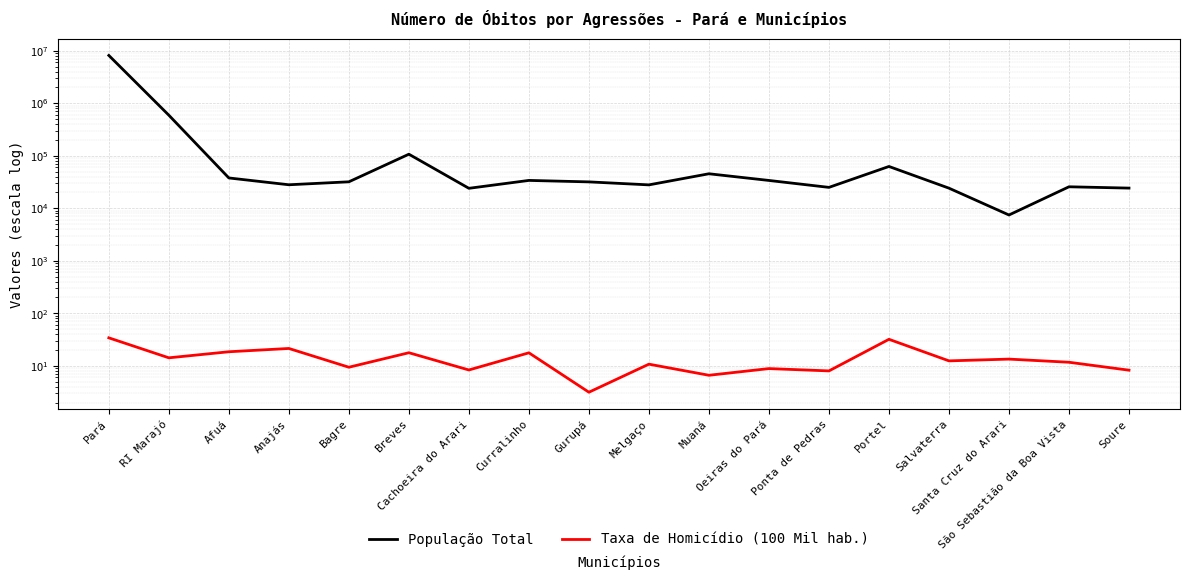

True or false: População Total has a value of 31786.0 at Gurupá.

True